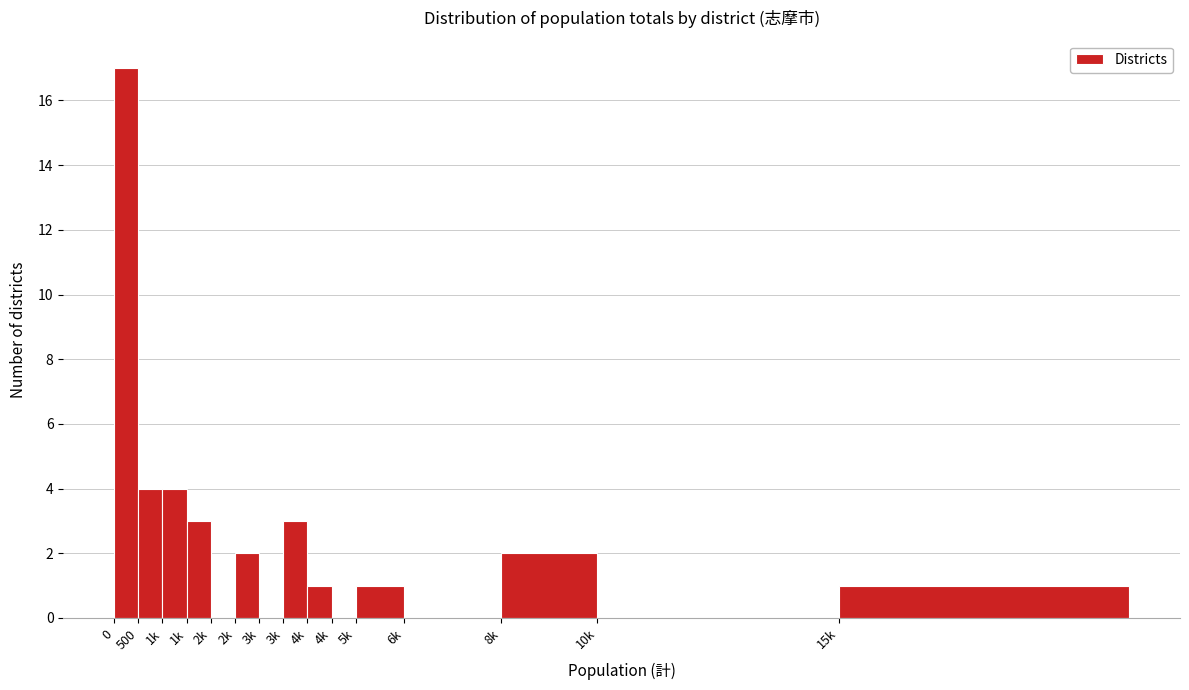

Are the bars horizontal?

No